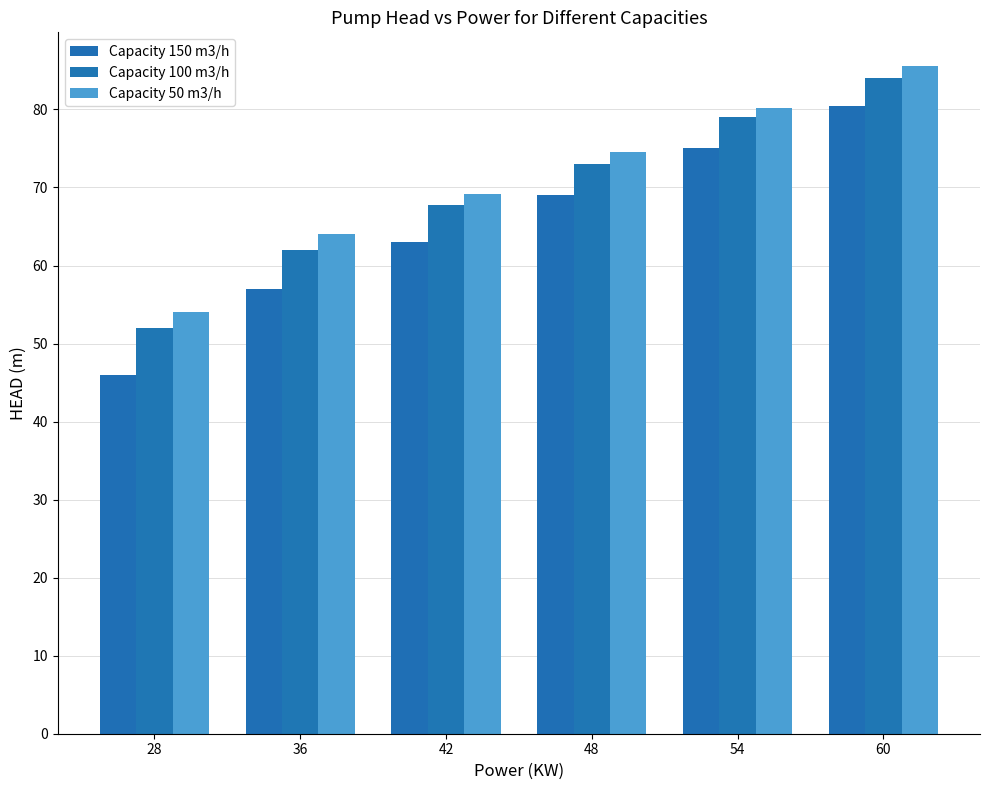

At which label does Capacity 50 m3/h first exceed 74?

48